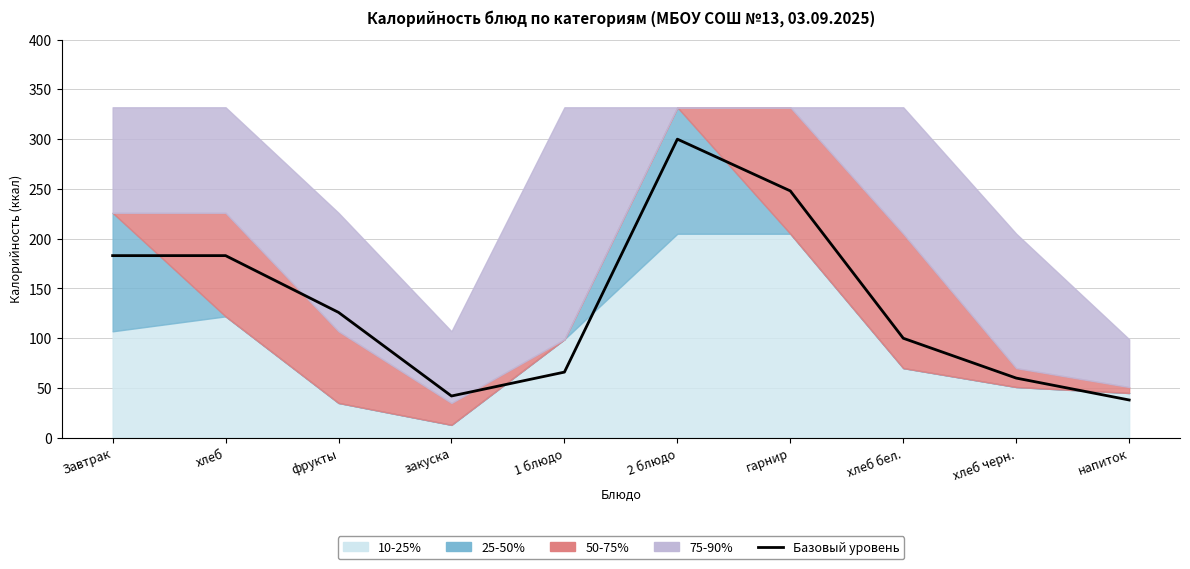

True or false: the data has more than 0 interior local peaks.

True